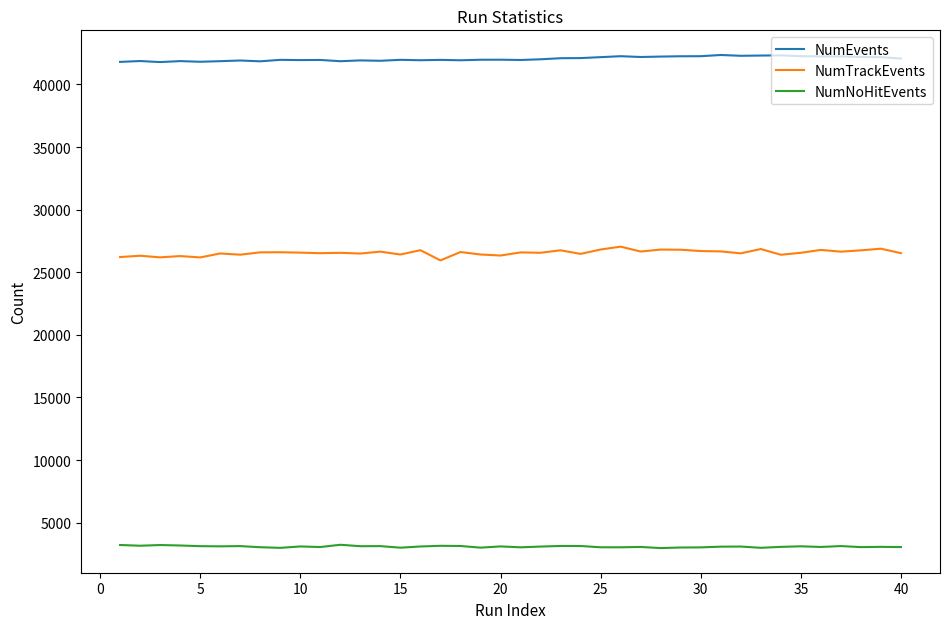

What is the maximum value shown in the chart?

42353